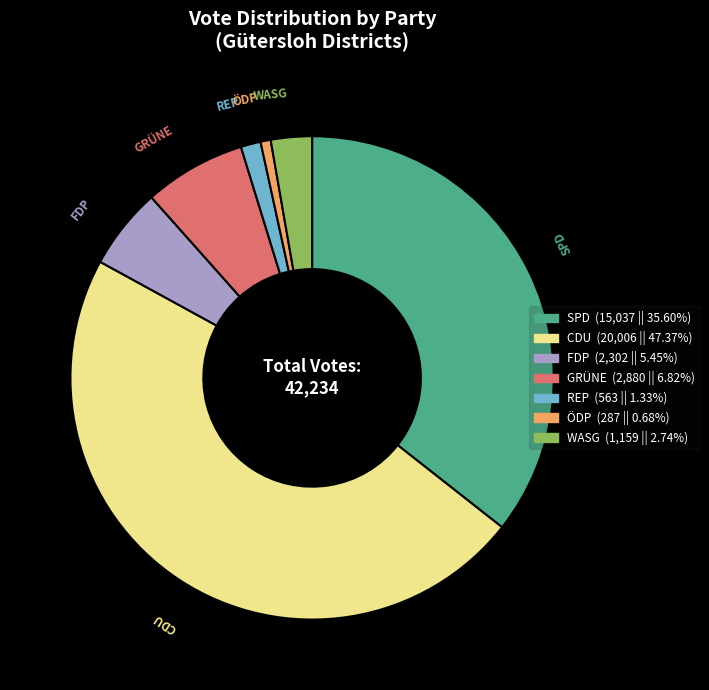

Is there a majority slice in this chart?

No